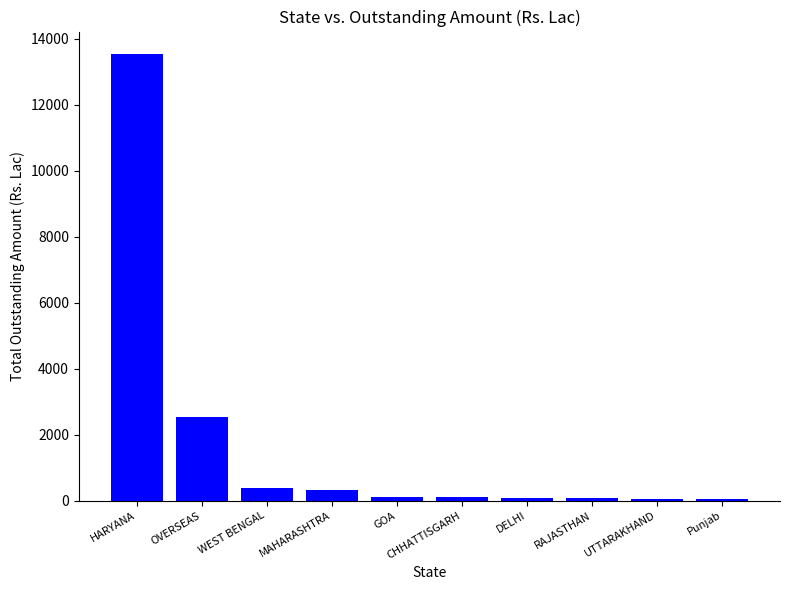

What is the label of the 2nd bar from the left?

OVERSEAS